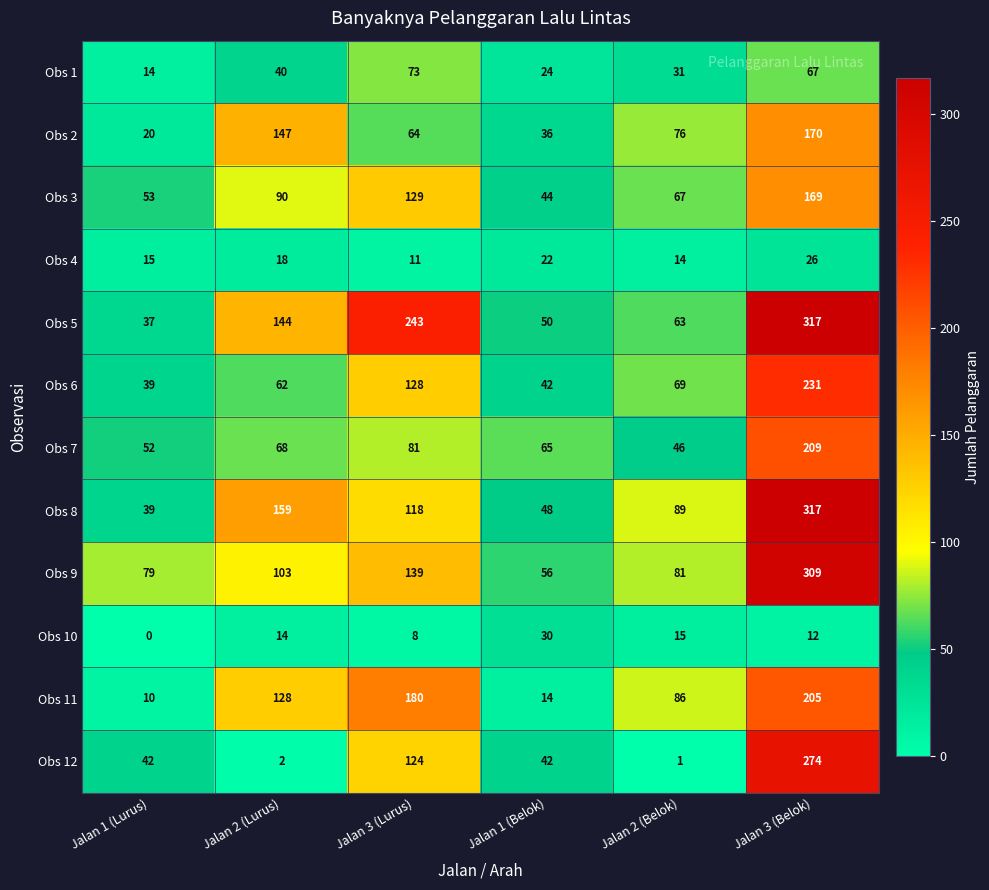

List the labels in order of Obs 1 value, largest first.

Jalan 3 (Lurus), Jalan 3 (Belok), Jalan 2 (Lurus), Jalan 2 (Belok), Jalan 1 (Belok), Jalan 1 (Lurus)